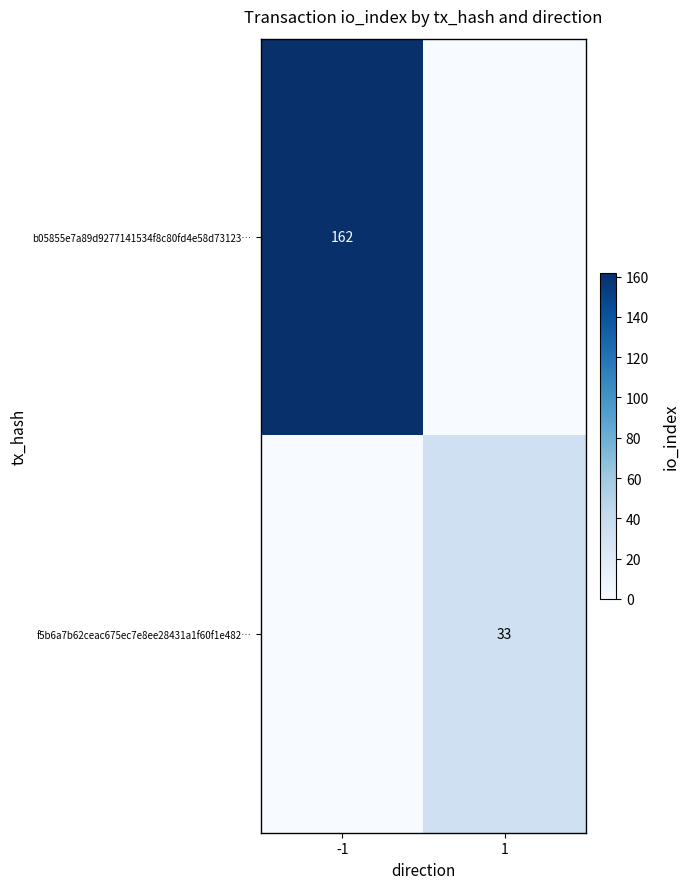

At how many categories does at least one series exceed 129?

1